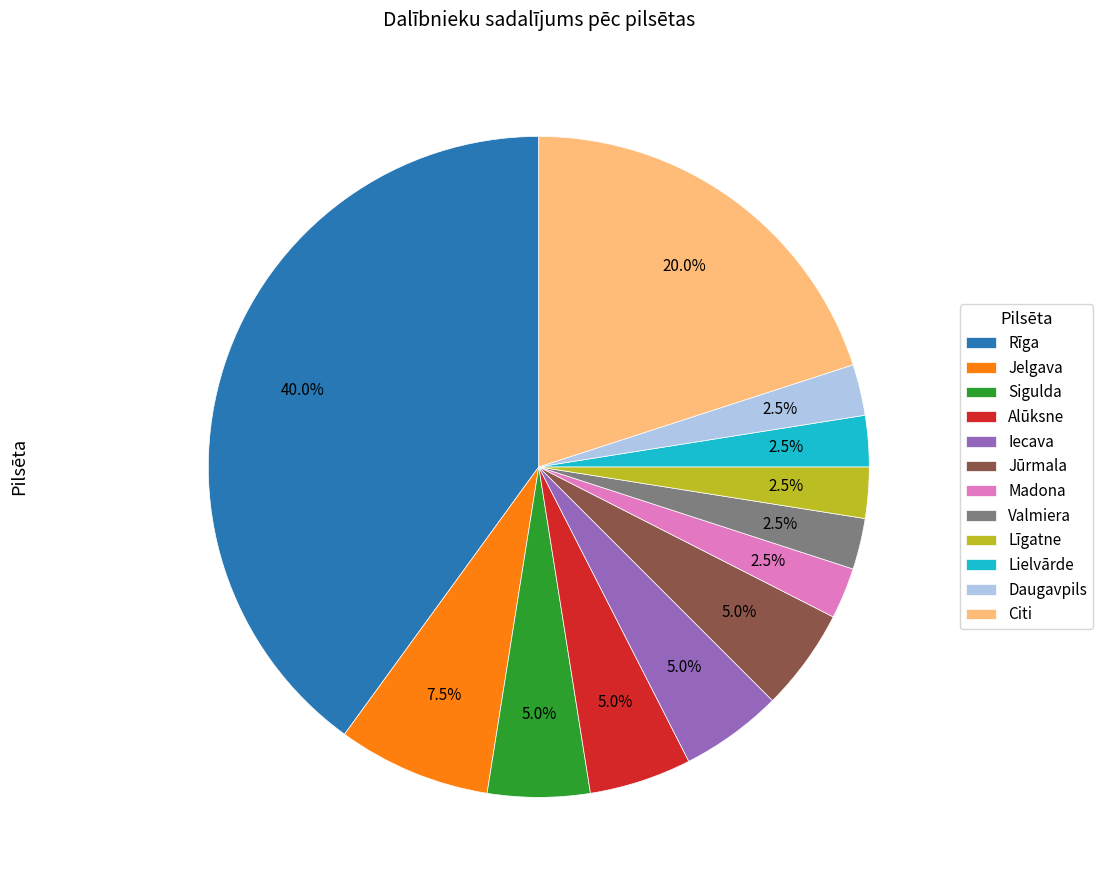

What portion of the pie excludes Lielvārde?

97.5%